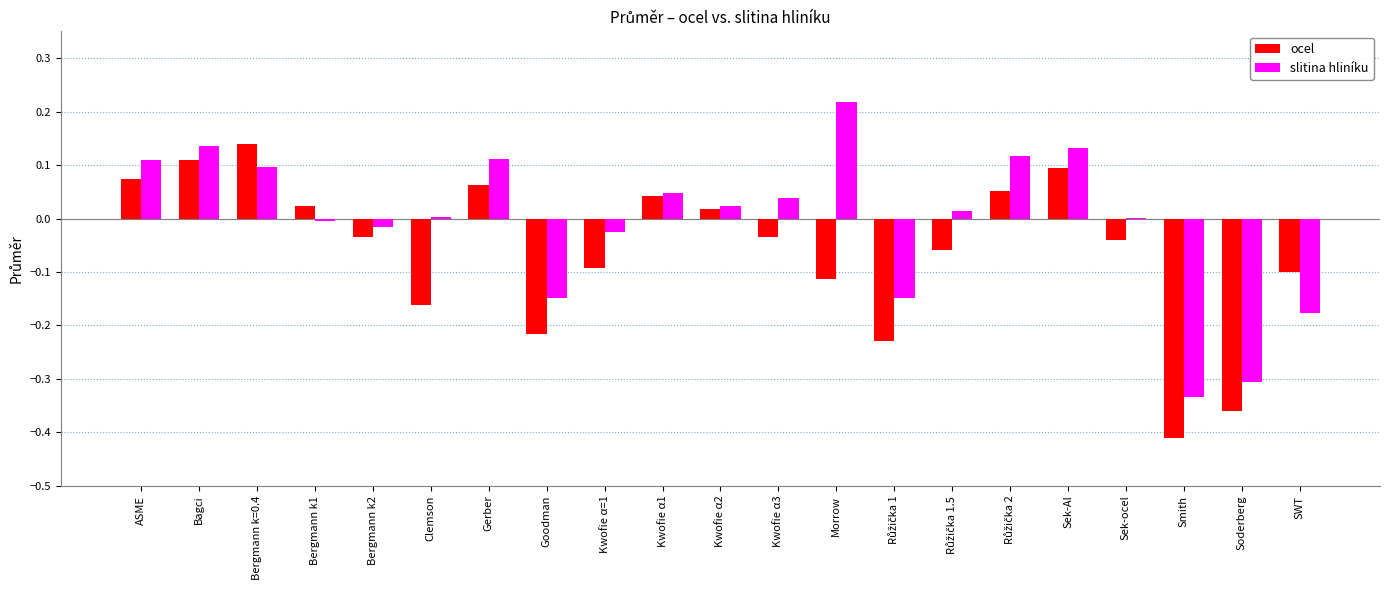

How many series are shown in this chart?

2